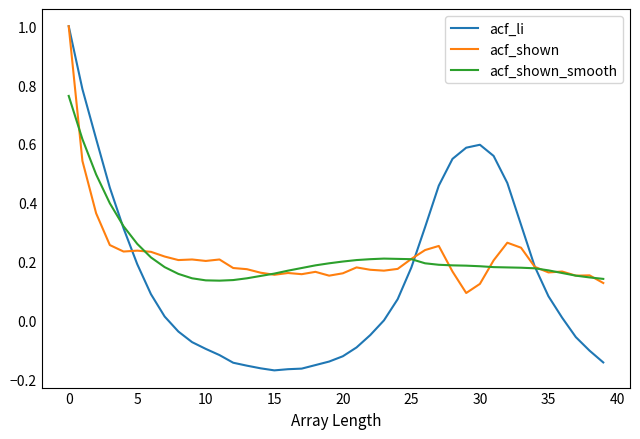

Which series has the widest spread of values?

acf_li